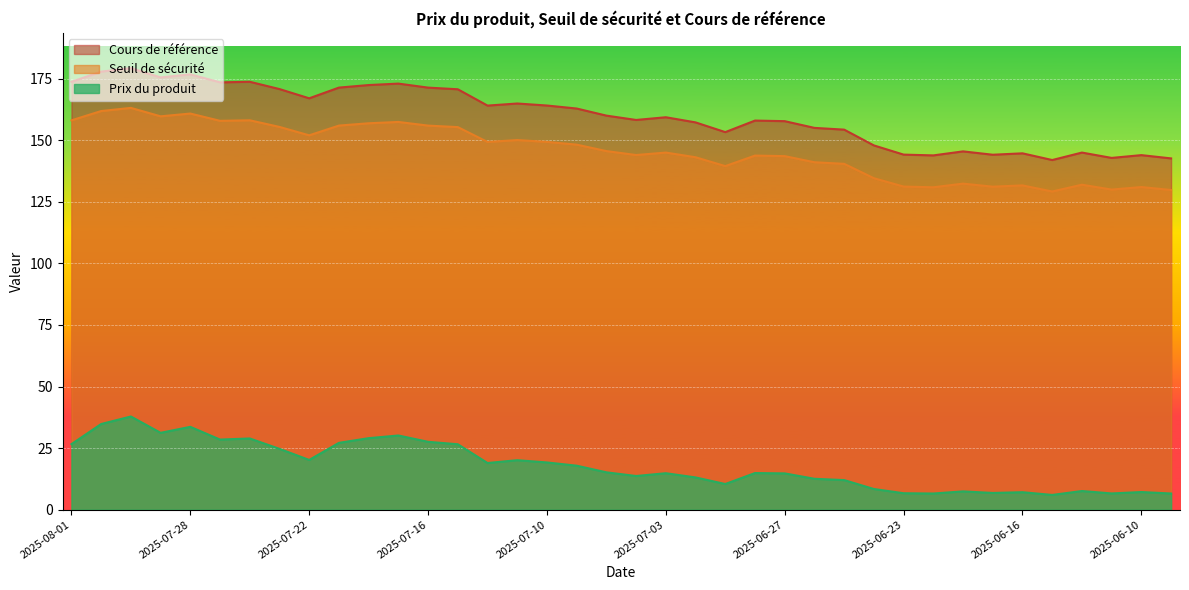

The value of Prix du produit at 2025-07-07 is 13.7. True or false?

True